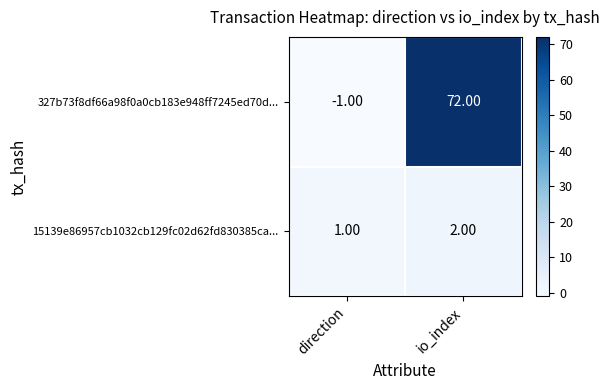

What is the spread (max minus min) of values at io_index?

70